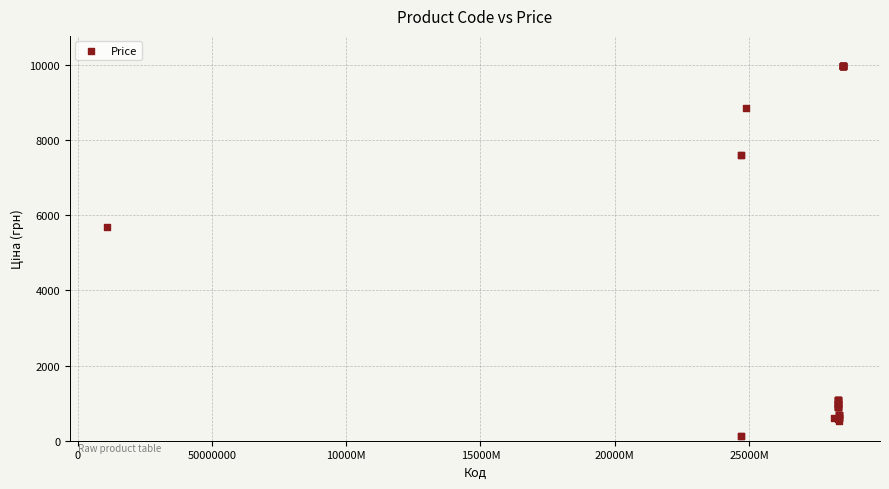

What Y value in the scatter plot is closest to 5044?

5673.8